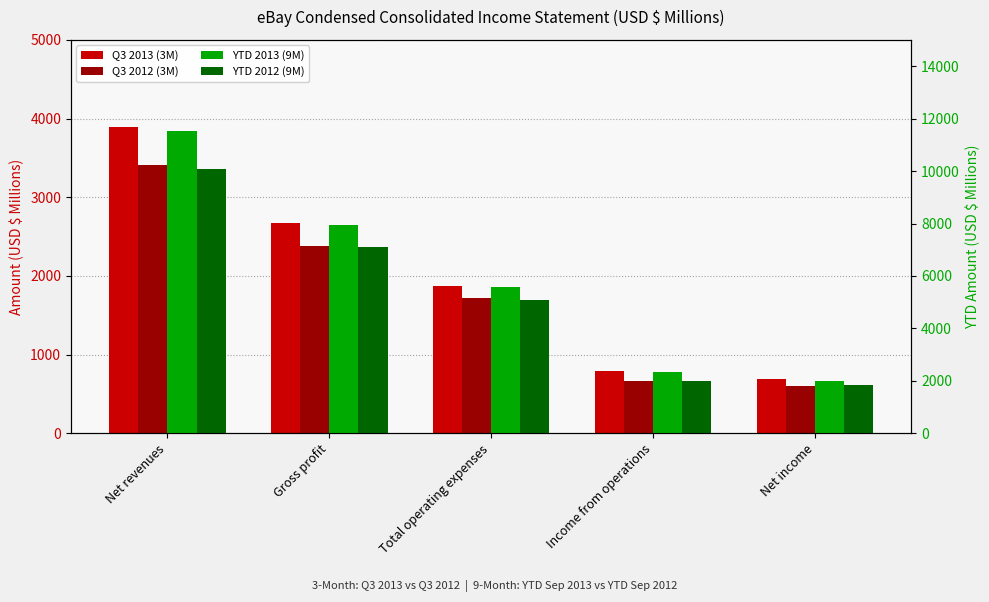

Which category has the highest value across all series?

Net revenues